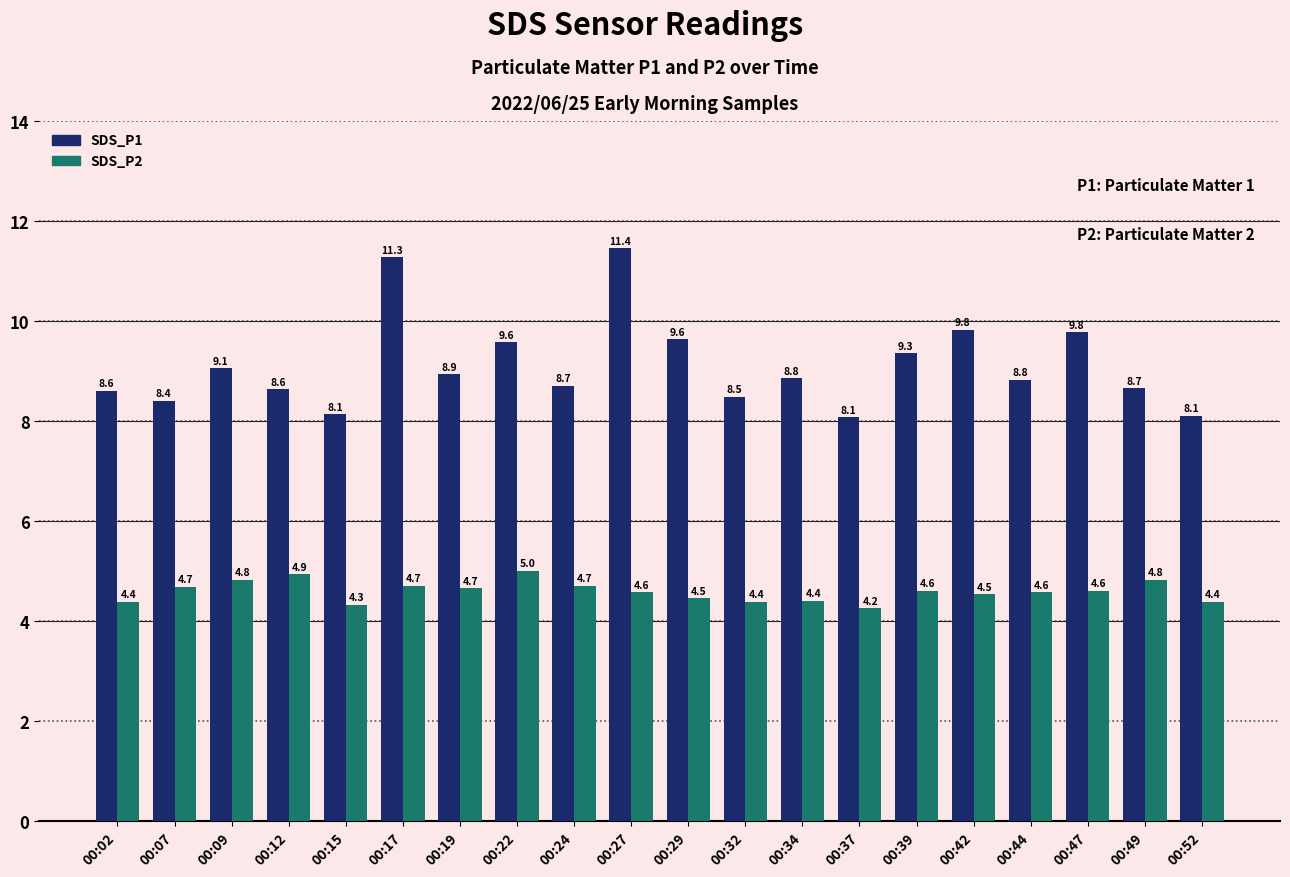

How many bars are there in each group?

2